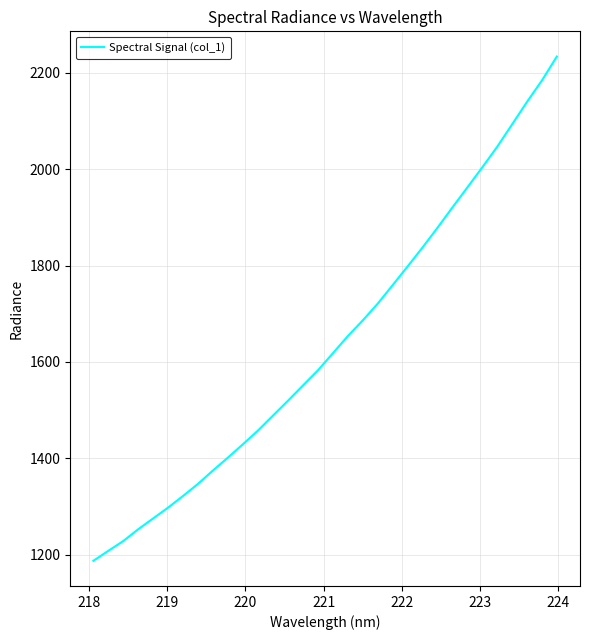

How many series are shown in this chart?

1